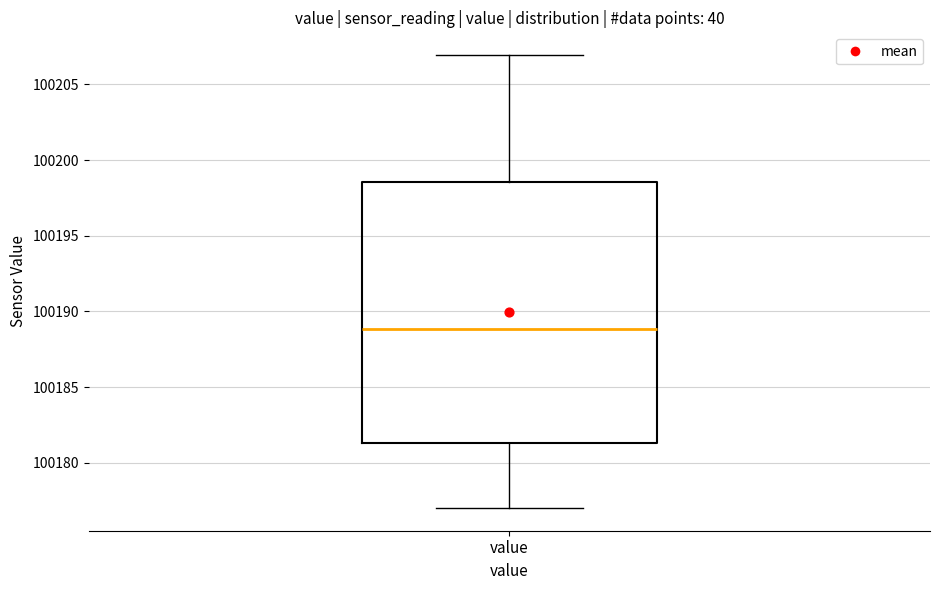

Transcribe this box plot: give where the median line is, the range the box spans, and where the two whiskers end, as read against the y-axis. The values are not printed on the chart, so give them approximately, as read against the axis.

median 100189.0, box 100181.5 to 100198.5, whiskers 100177.0 to 100207.0